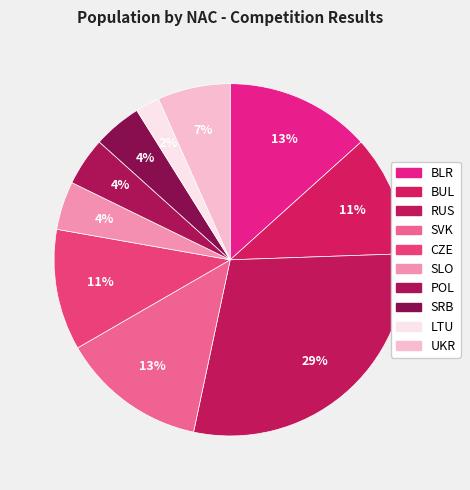

What portion of the pie excludes SVK?

86.7%